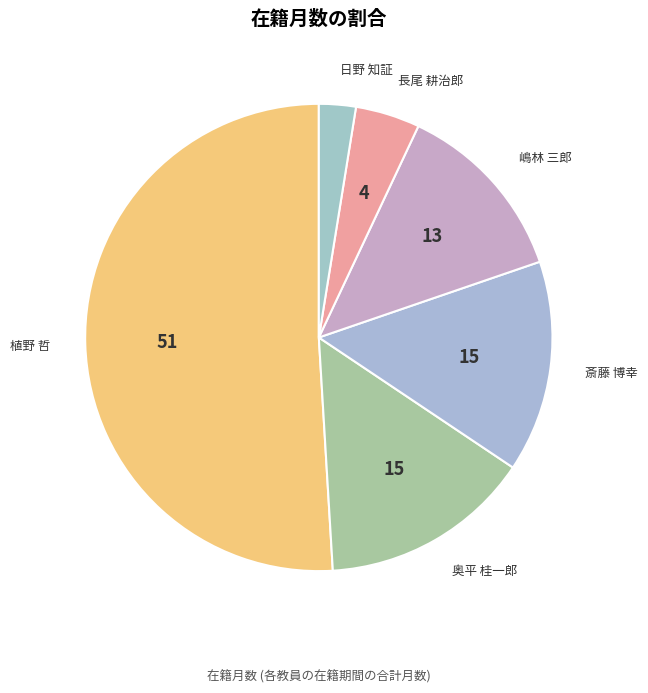

Does 日野 知証 account for over 50% of the chart?

No